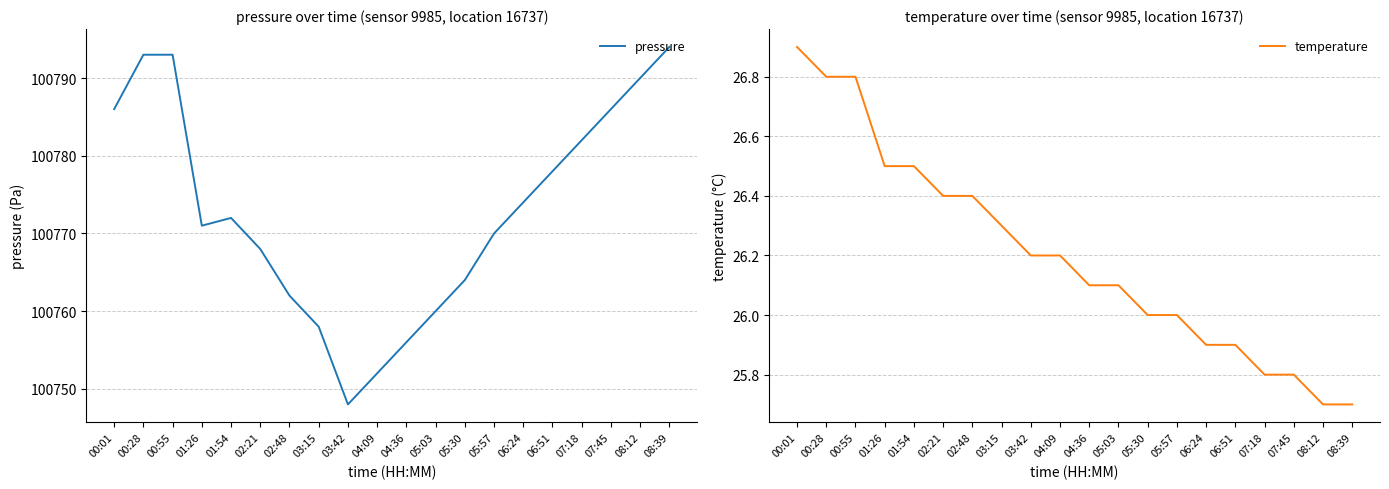

What is the value of the temperature point at the 15th from the left?

25.9